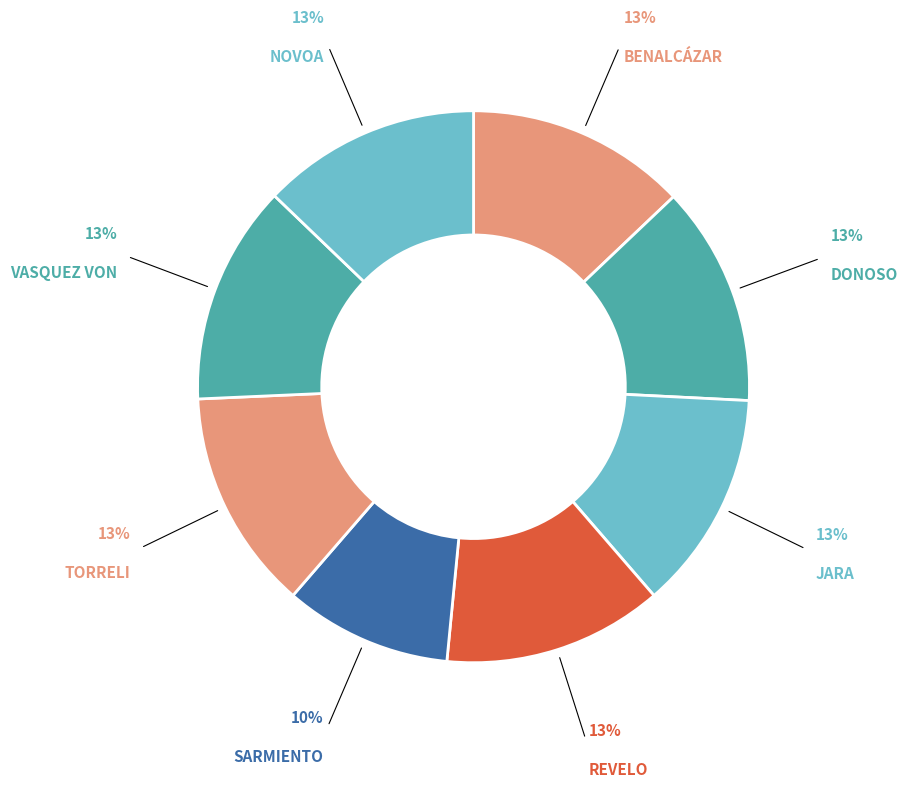

Is TORRELI the majority of the pie?

No